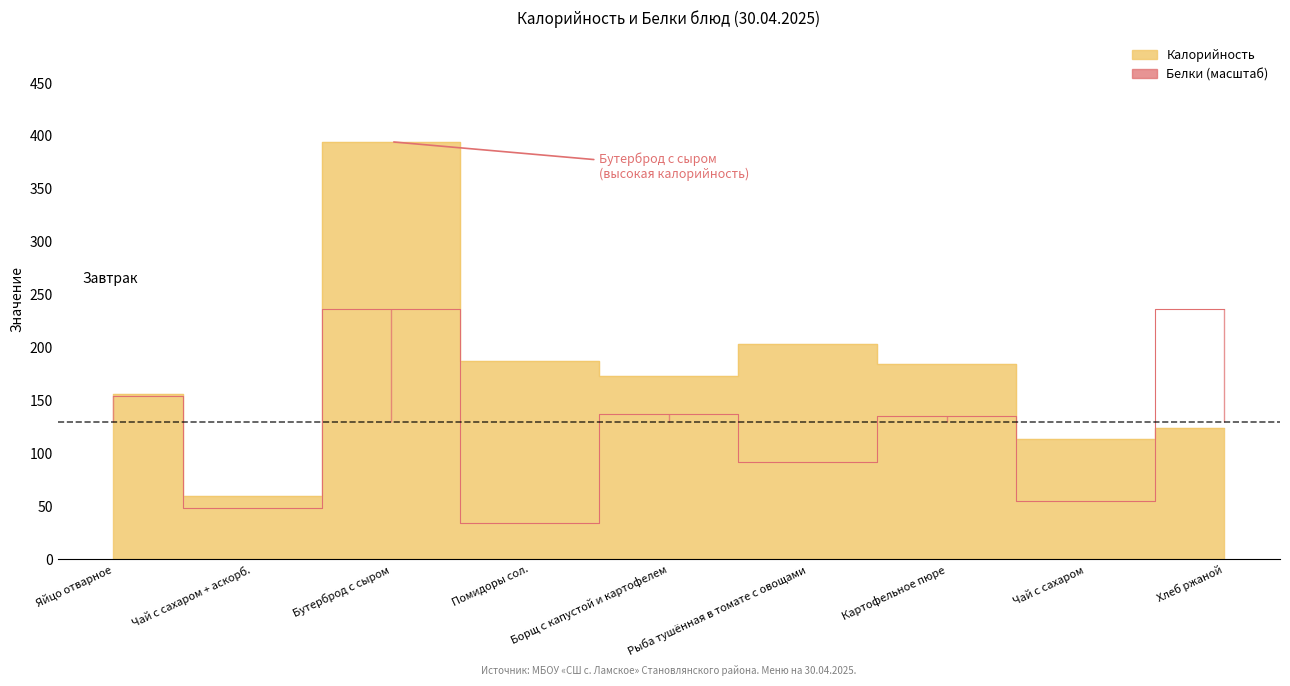

How many interior local valleys does the Калорийность series have?

3